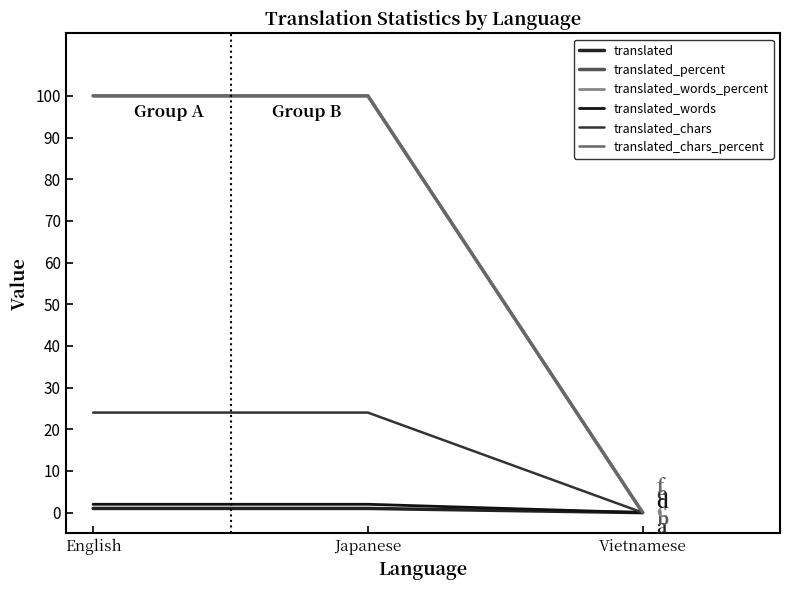

What is the difference between the maximum and minimum values in the translated_percent series?

100